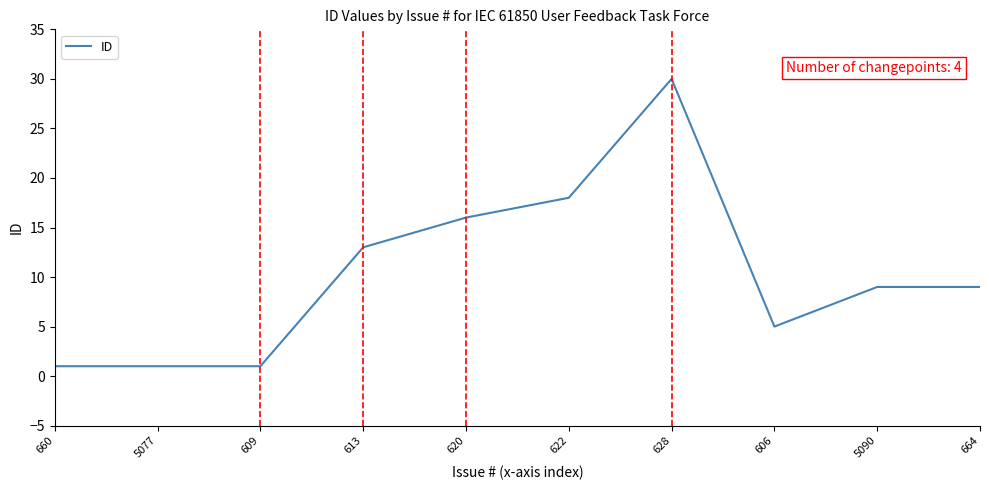

The chart shows a value of 3 at 606. True or false?

False